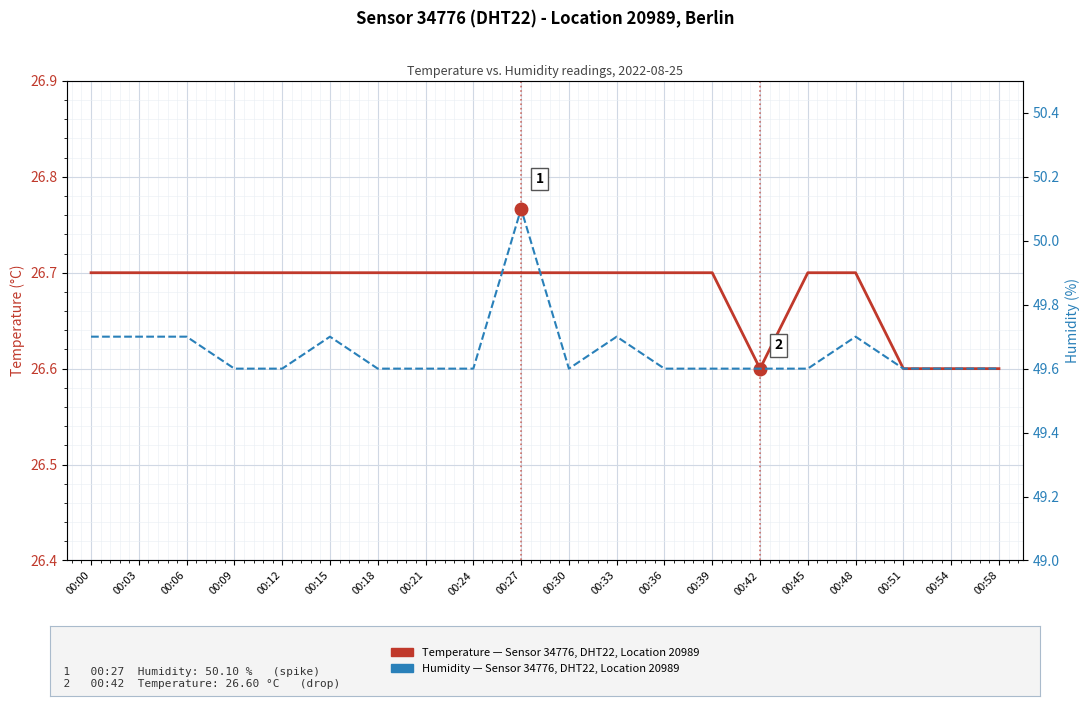

Which series changed the most between 00:06 and 00:18?

humidity (%)